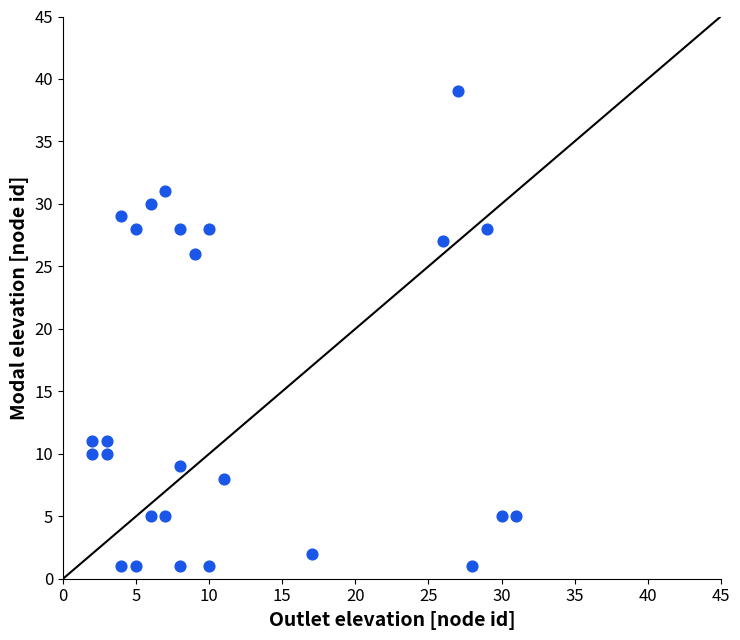

What Y value in the scatter plot is closest to 20?

26